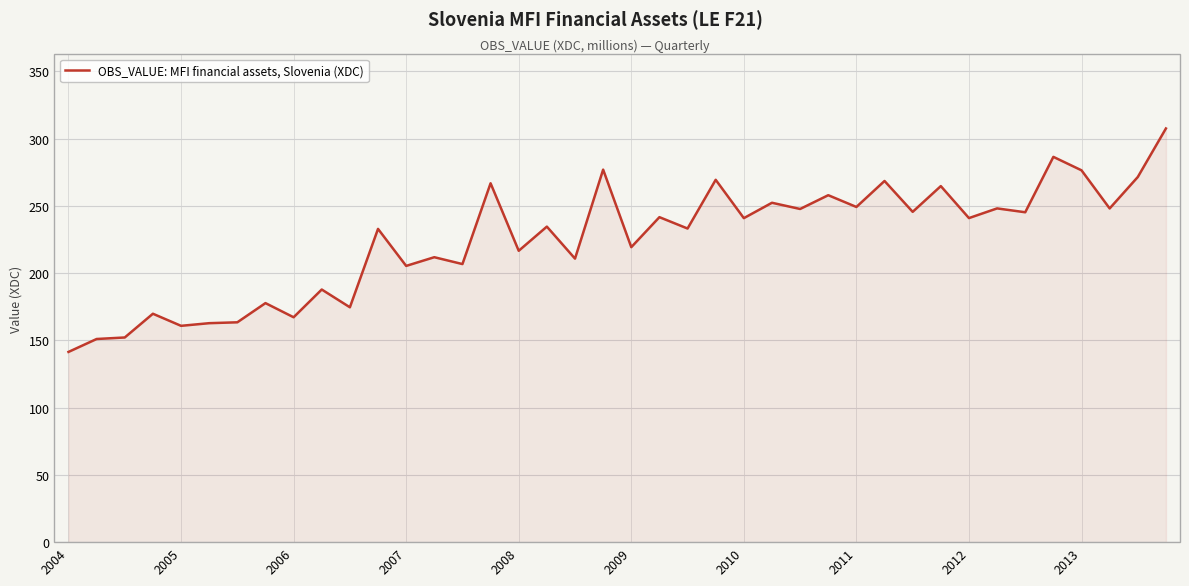

True or false: the data has more than 0 interior local peaks.

True